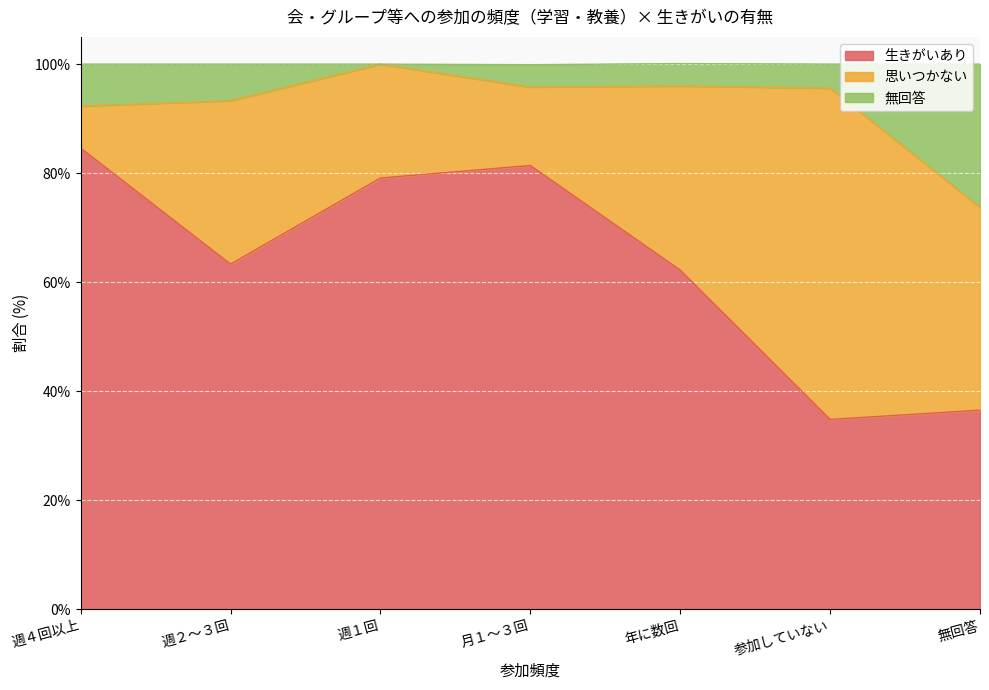

What is the greatest value displayed?

100.0